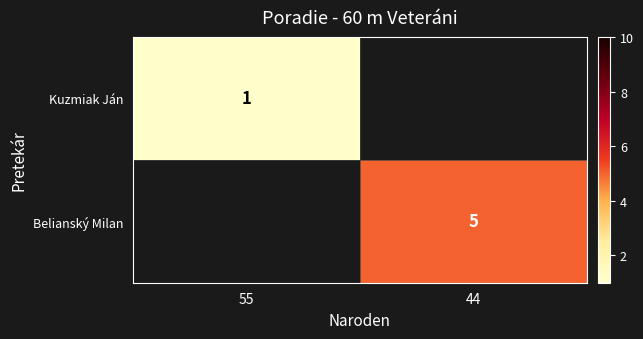

The Belianský Milan series shows 3 at 44. True or false?

False